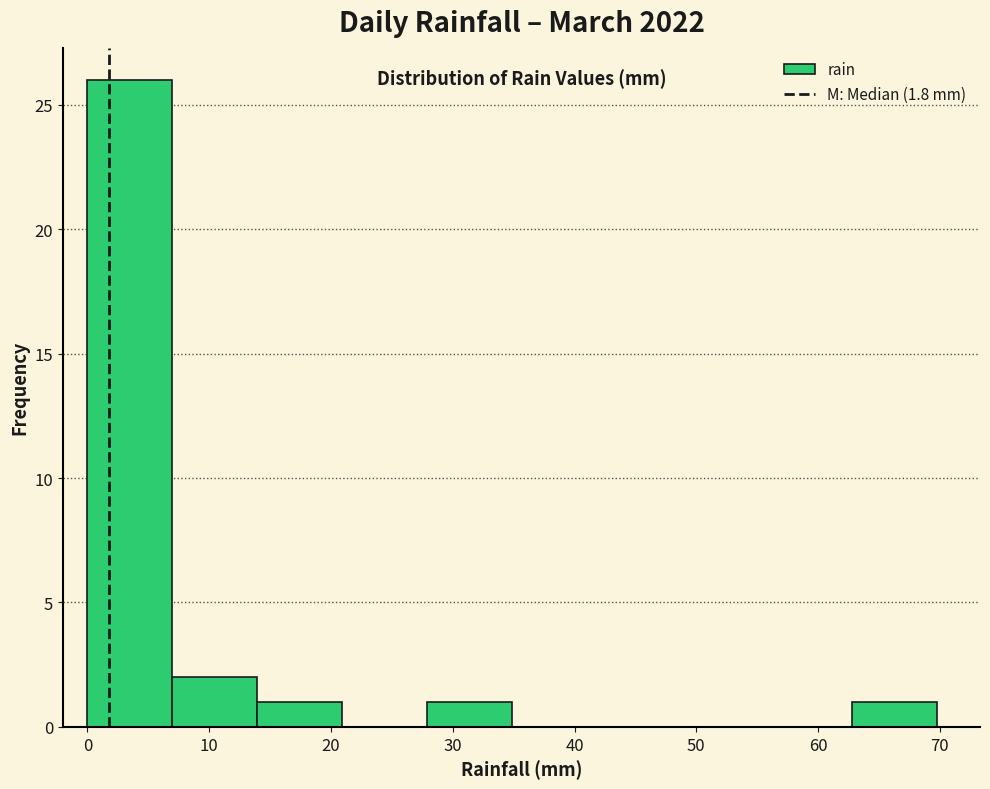

Reading left to right, list every bar in this chart as the range it spans on the x-axis followed by its height. Neither the bar edges nor the heights are printed on the chart, so give them approximately, as read against the axes.

0 to 7: 26
7 to 14: 2
14 to 21: 1
21 to 28: 0
28 to 35: 1
35 to 42: 0
42 to 49: 0
49 to 56: 0
56 to 63: 0
63 to 70: 1